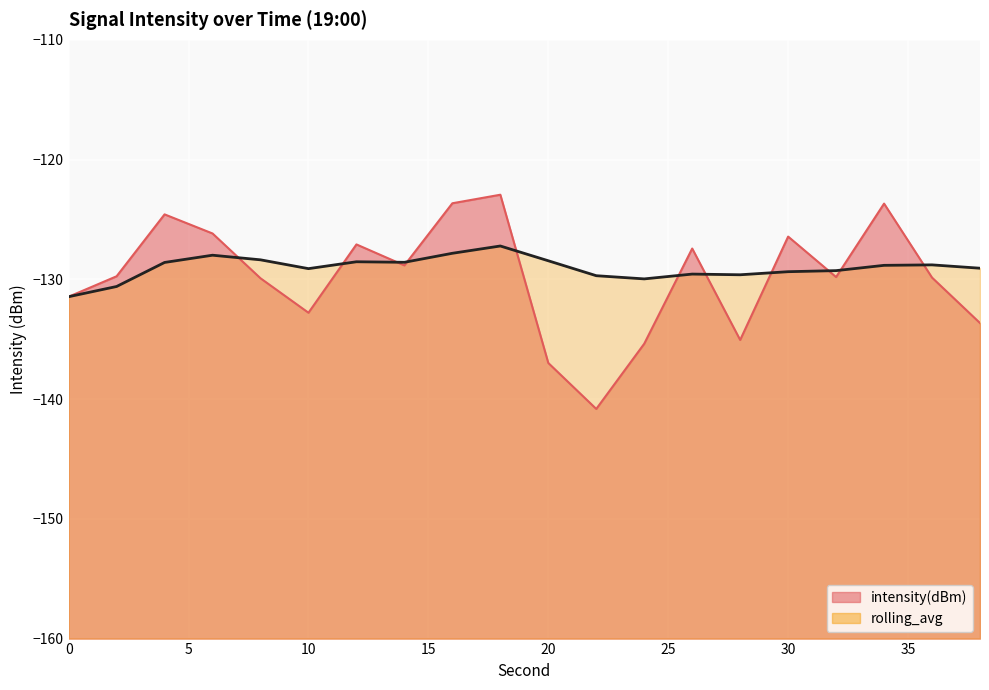

True or false: intensity(dBm) and rolling_avg intersect in this chart.

True